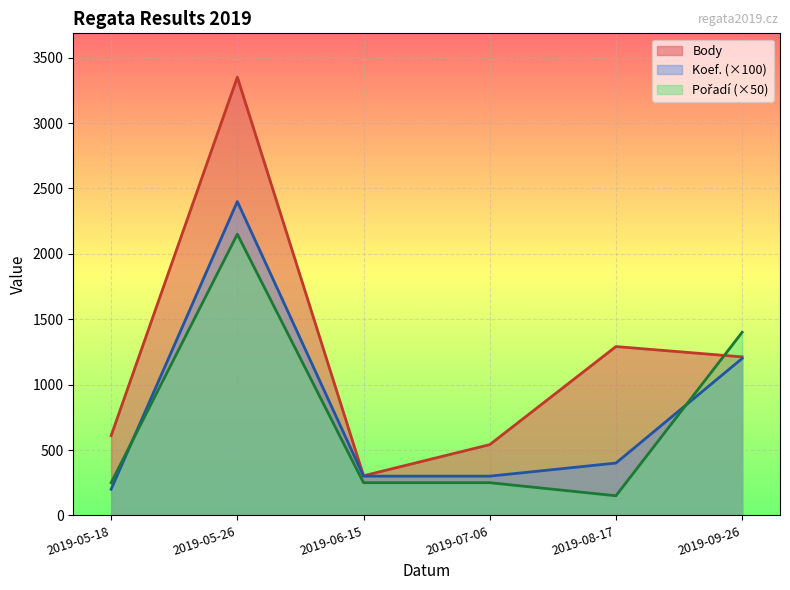

True or false: Koef. has a value of 89 at 2019-05-18.

False